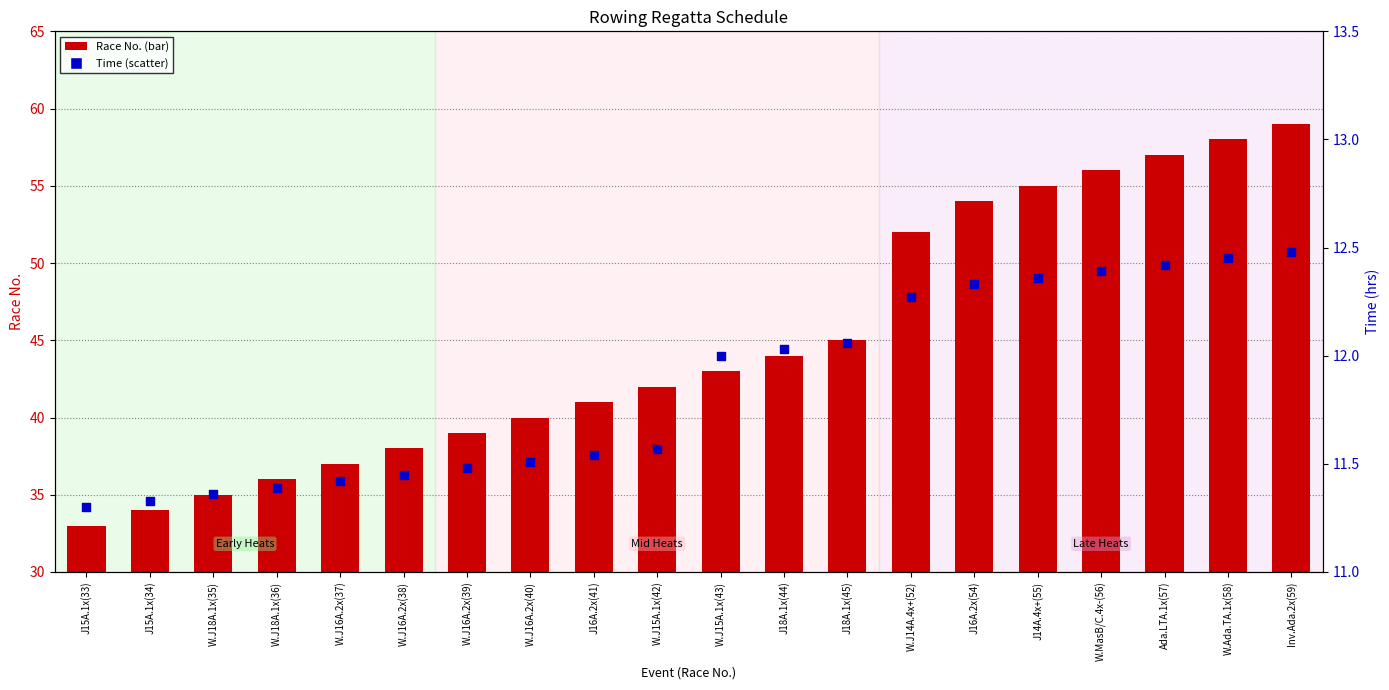

Which series has the largest total across all categories?

Race No.